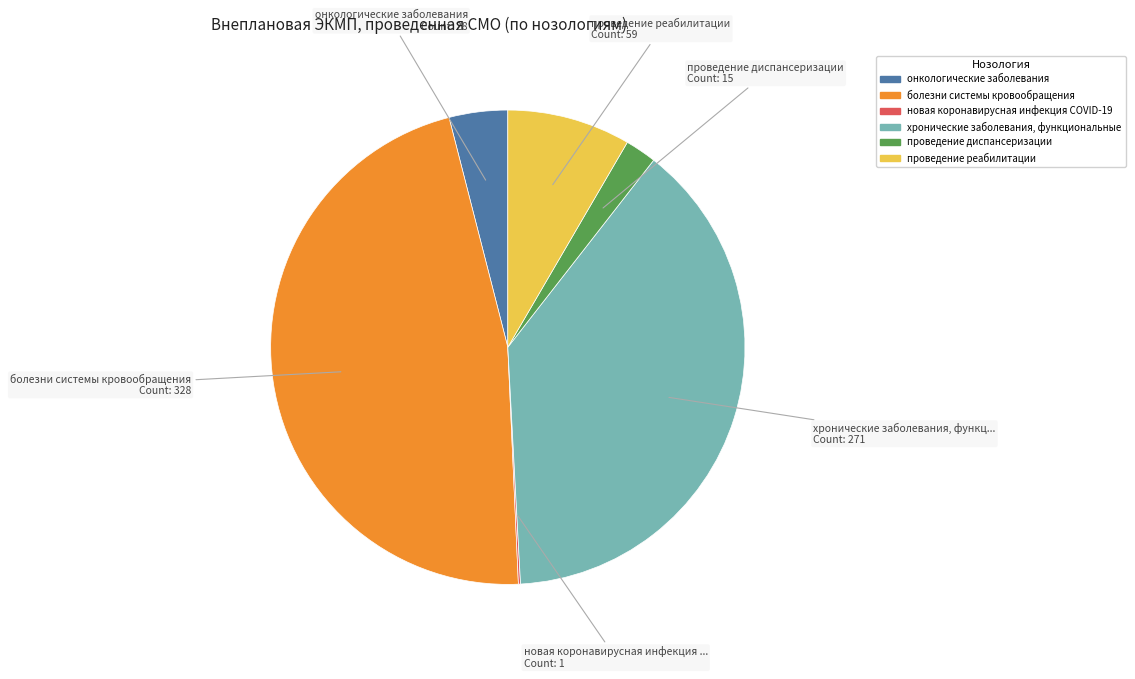

Is it true that проведение реабилитации is 21% of the pie?

False